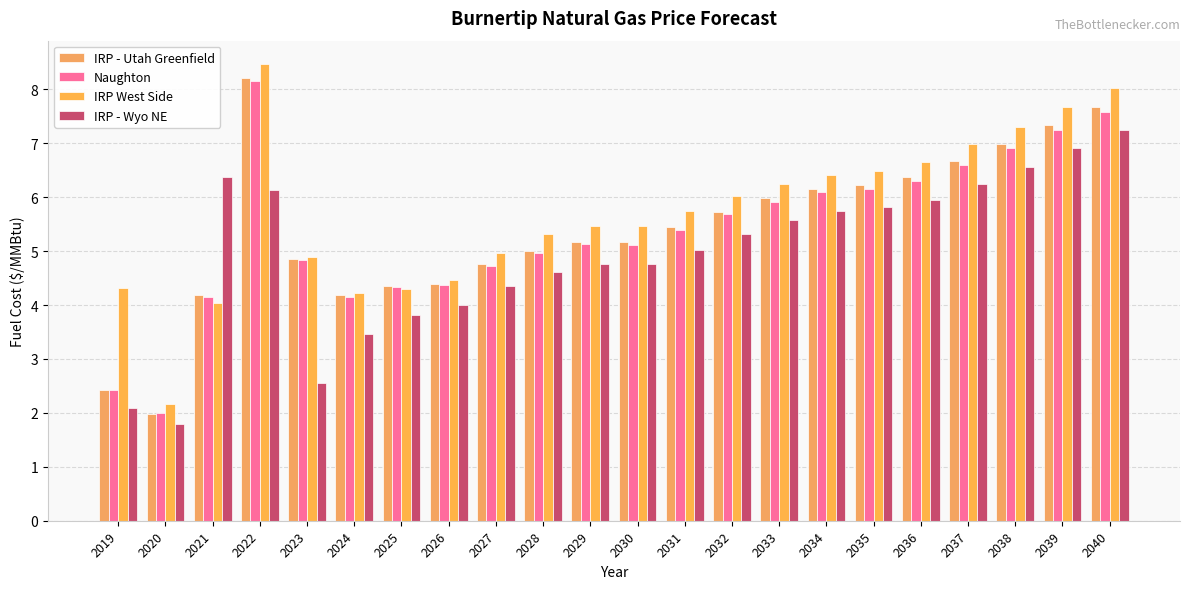

What is the value of the IRP West Side bar at the 5th from the left?

4.9